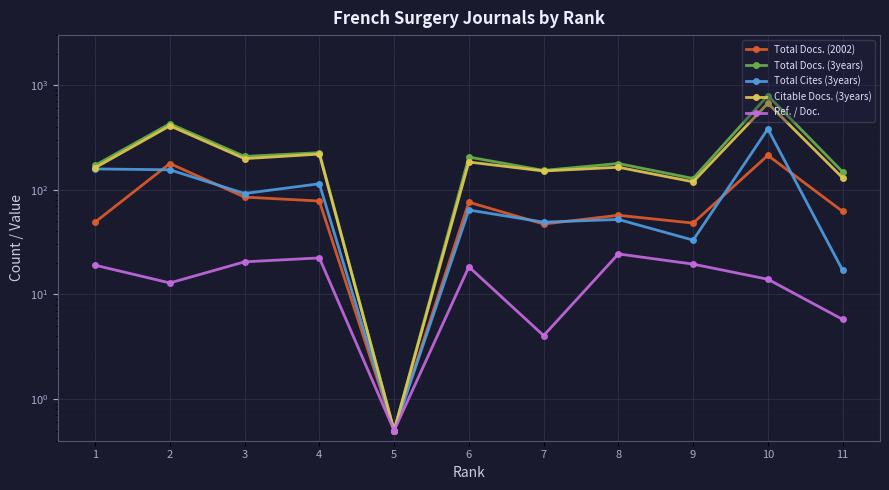

The Total Docs. (2002) series shows 19.8 at 1. True or false?

False